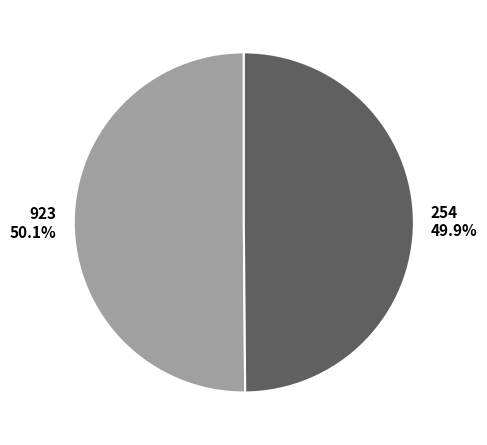

To the nearest percent, what portion does 254 represent?

50%